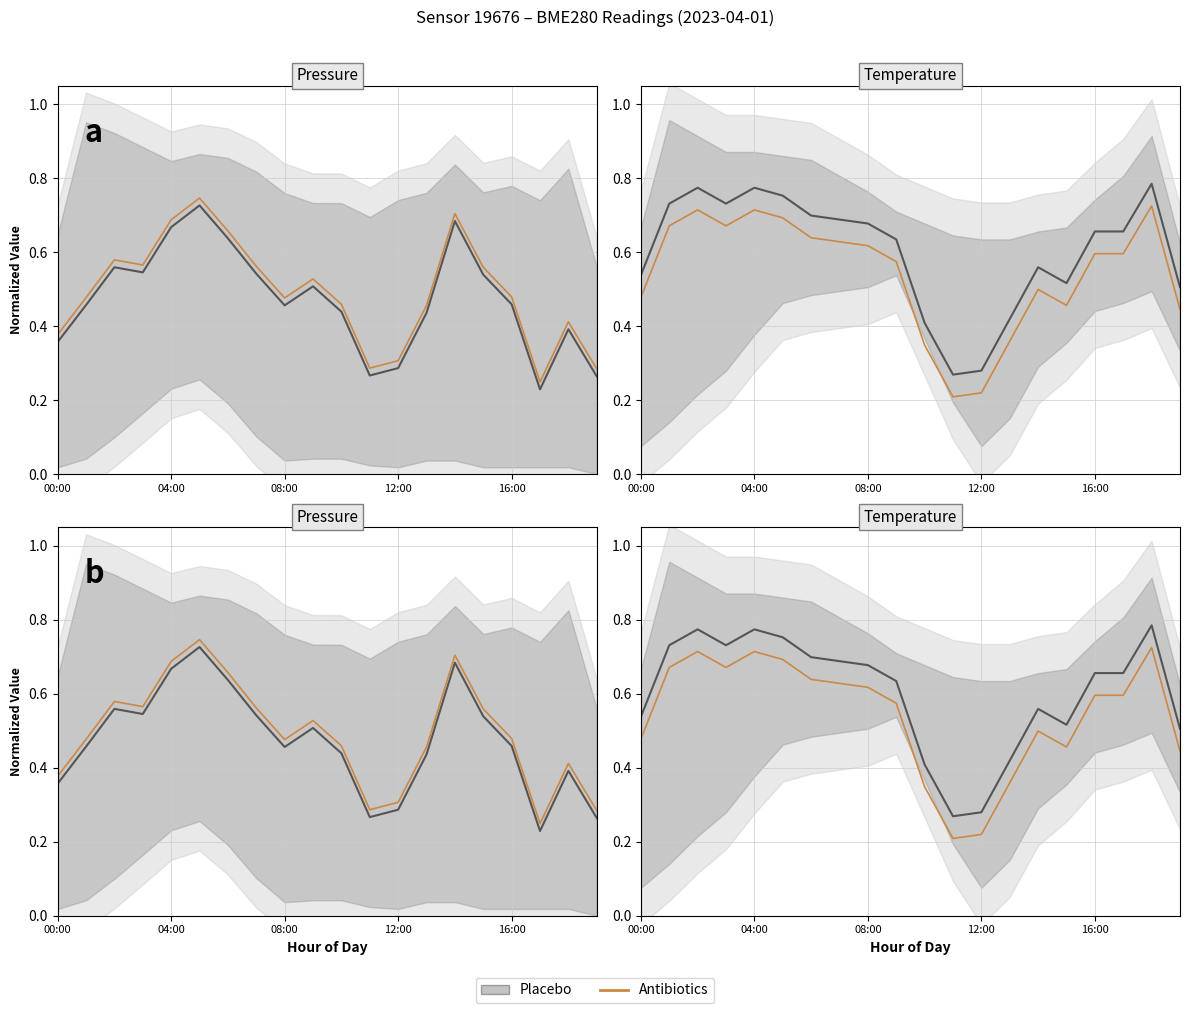

Which series has the largest total across all categories?

Temperature (Placebo)